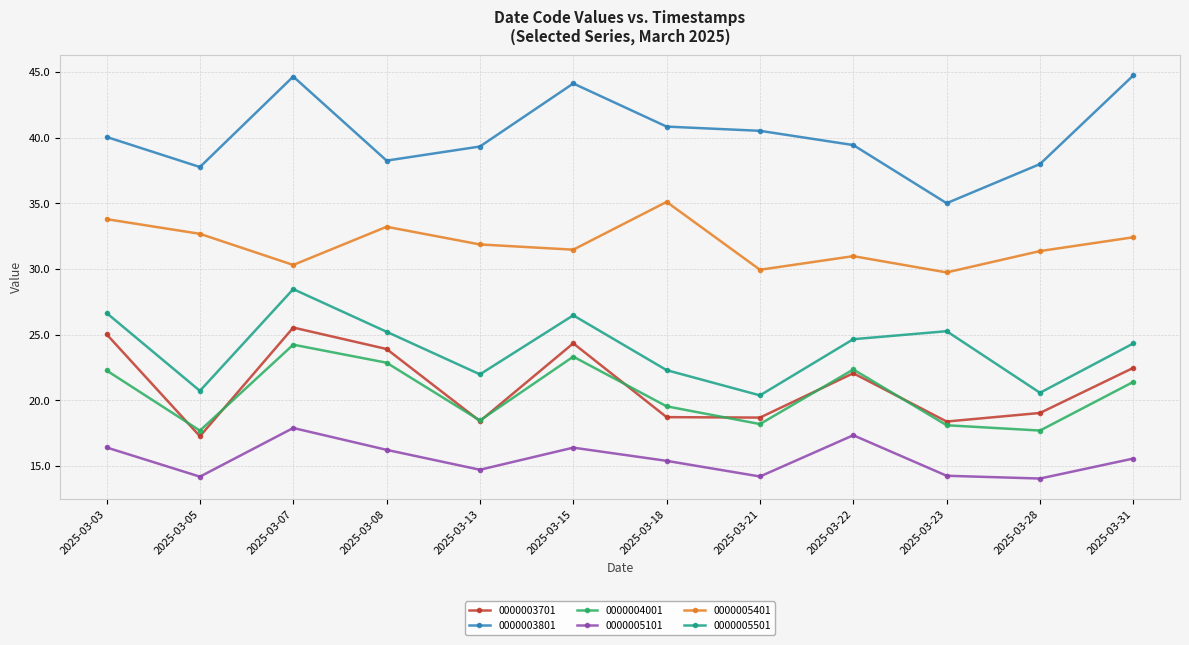

What is the sum of all 0000005501 values?

287.0